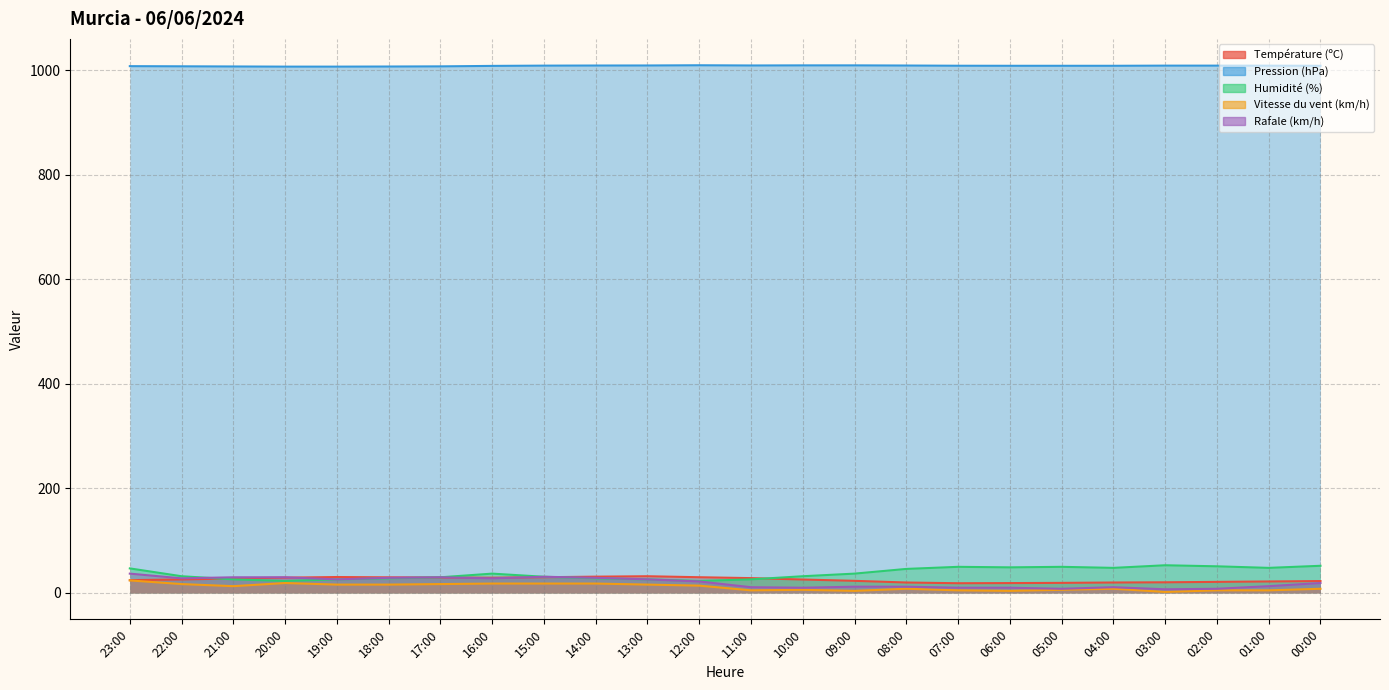

What is the label of the 3rd point from the left?

21:00